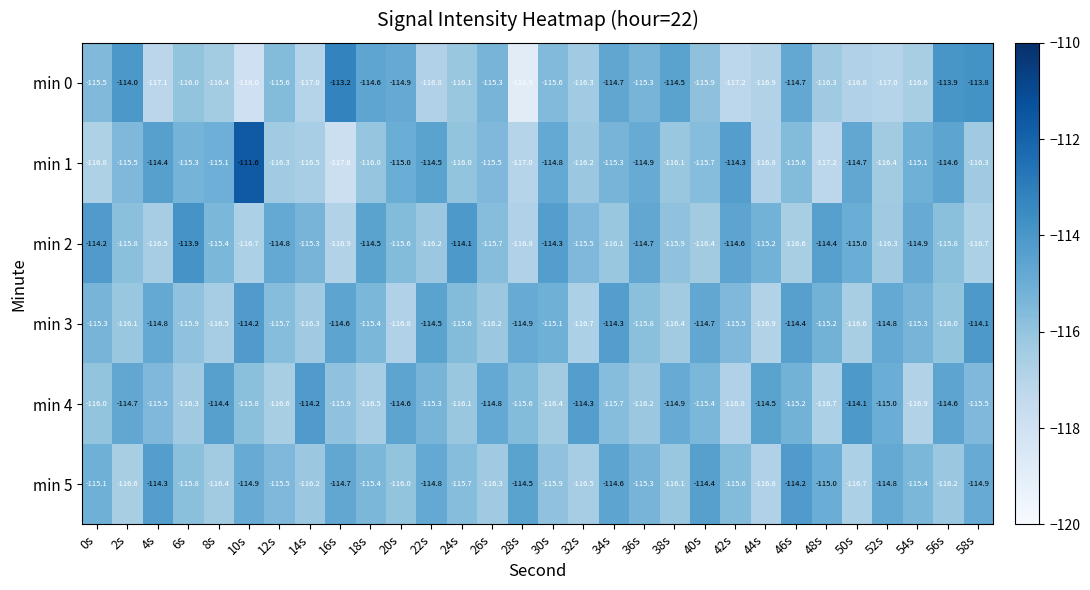

What is the spread (max minus min) of values at 4s?

2.8